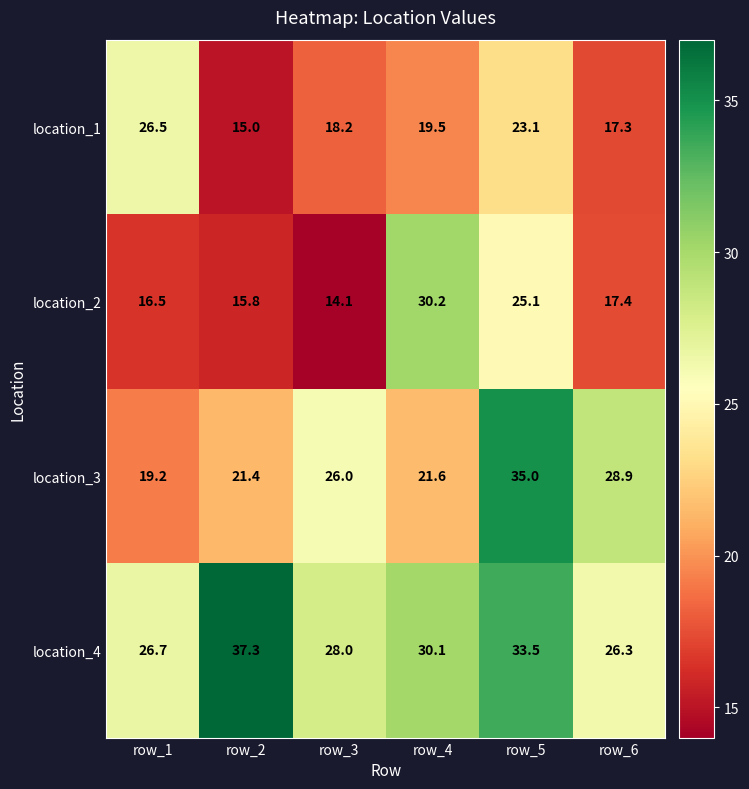

Where does the location_2 series first go above 17?

row_4